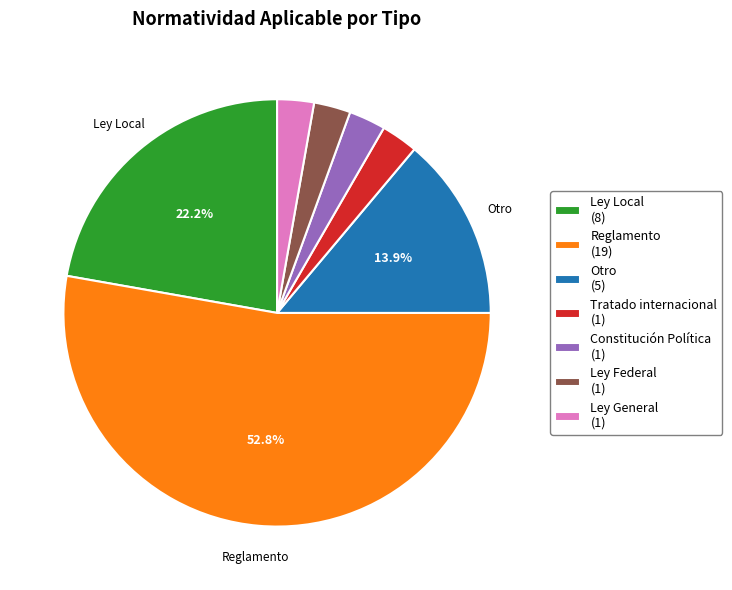

Which has a higher value, Tratado internacional (1) or Otro (5)?

Otro (5)